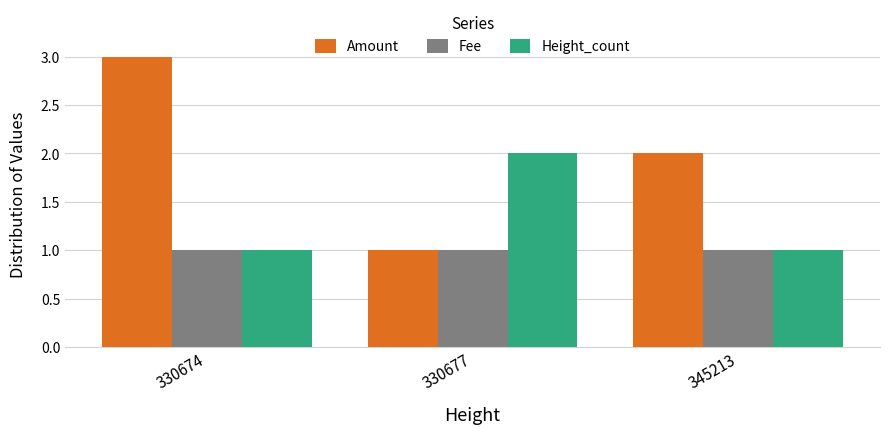

What is the spread (max minus min) of values at 330677?

1.0